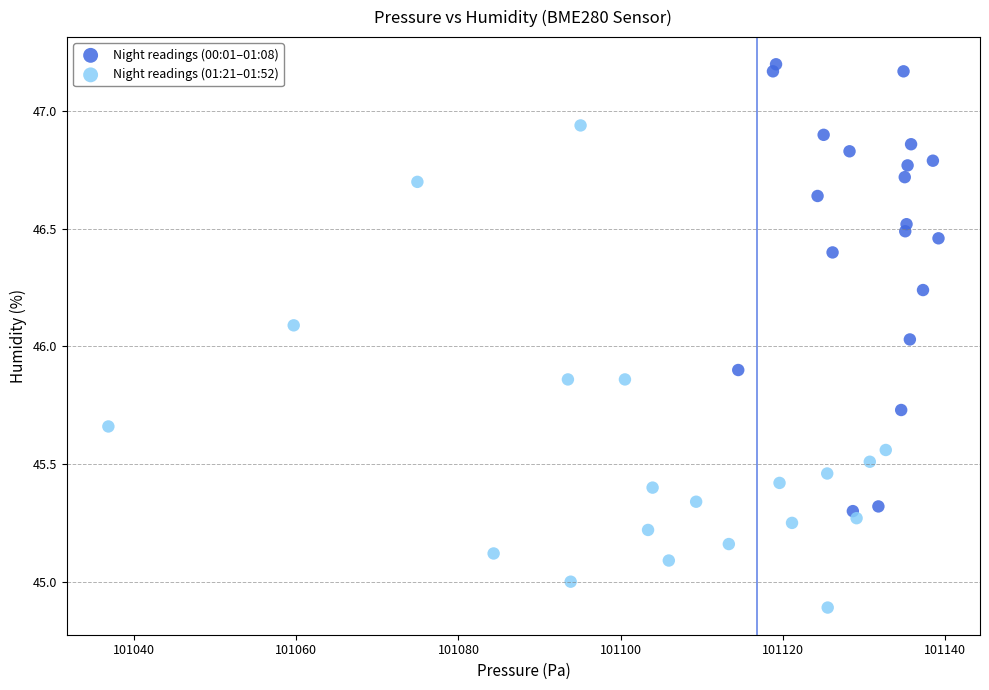

Which series reaches the minimum Y coordinate?

Night readings (01:21–01:52)